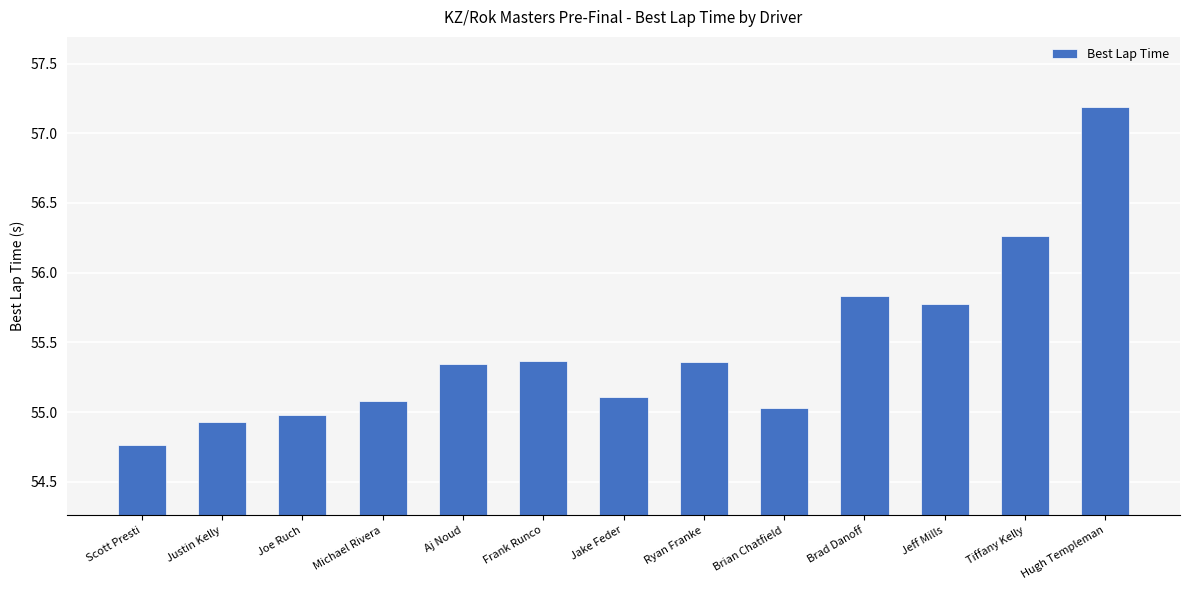

What is the ratio of the value at Justin Kelly to the value at Tiffany Kelly?

1.0